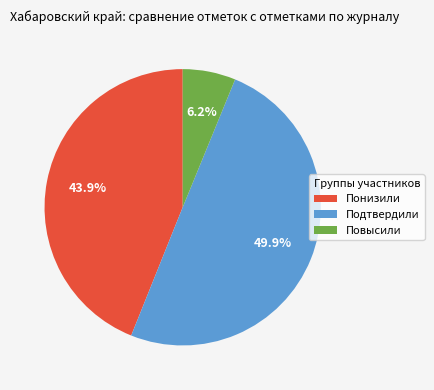

To the nearest percent, what is the difference between the Понизили and Повысили slice percentages?

38%